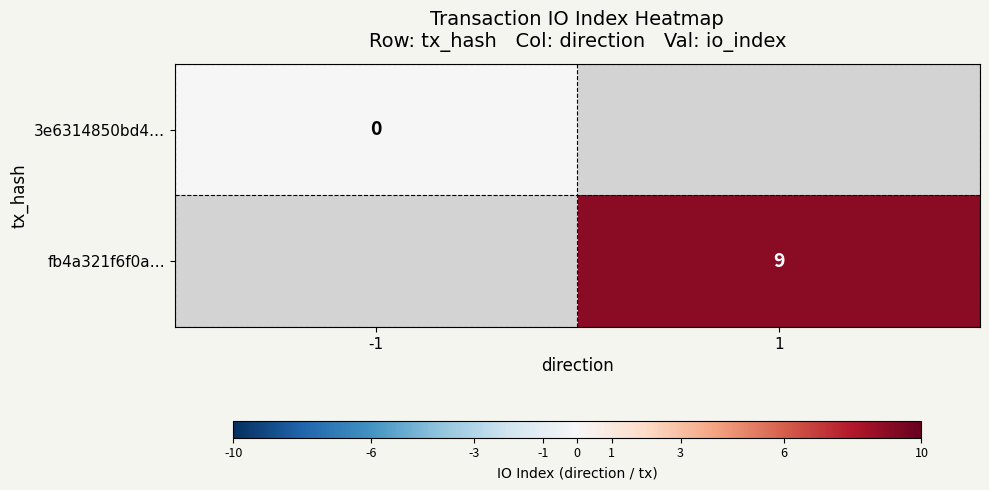

At how many categories does at least one series exceed 0?

1